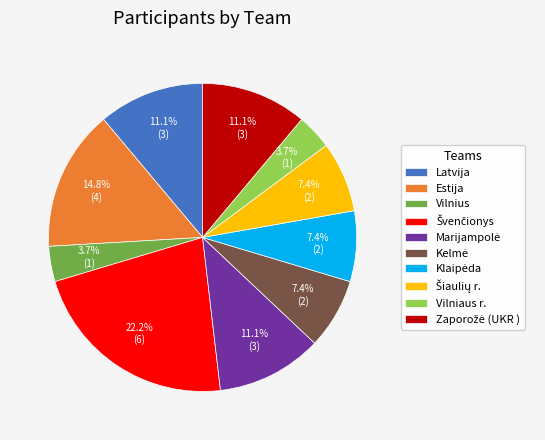

Does any single category account for the majority?

No